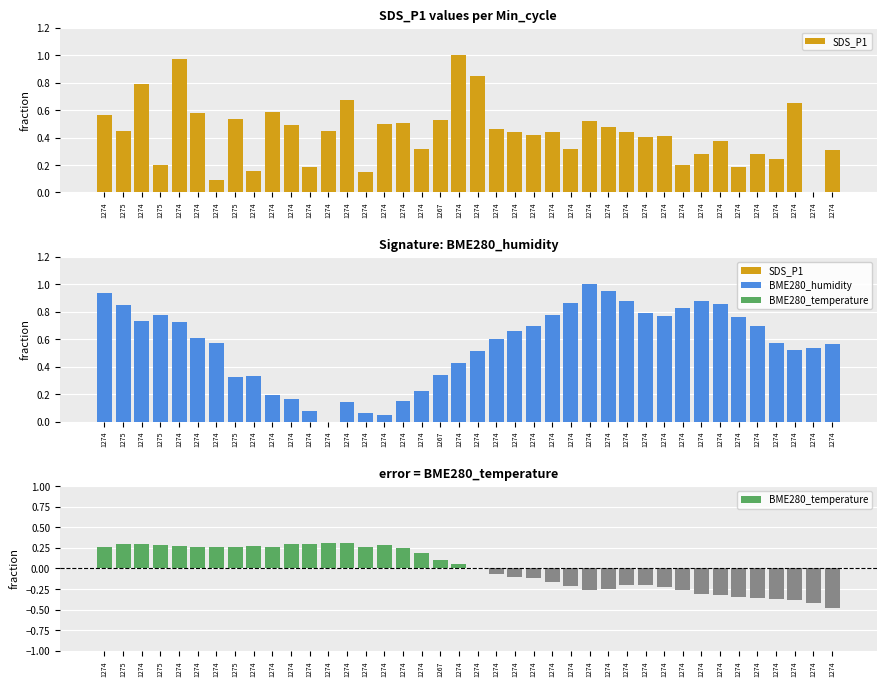

The value of BME280_temperature at 1274 is -0.4. True or false?

True